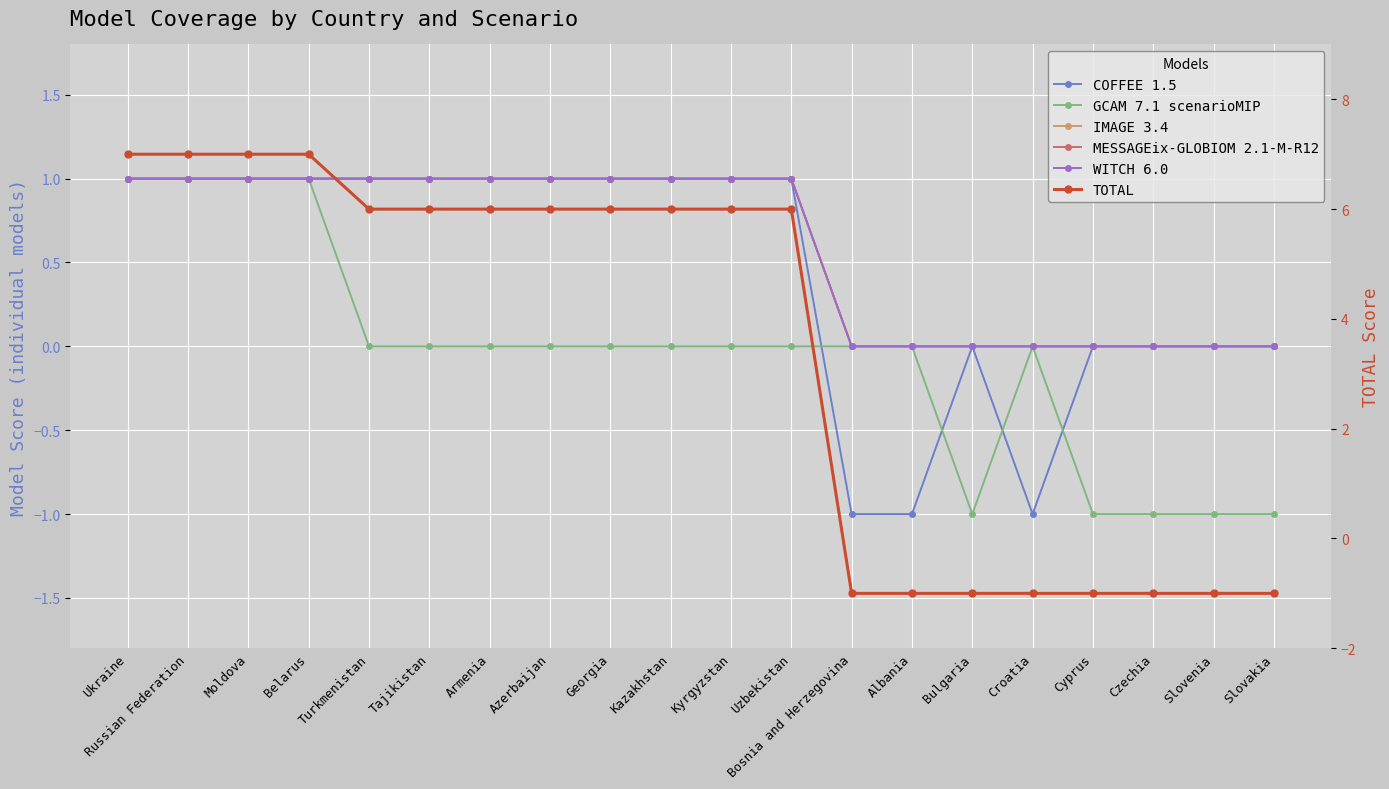

At which label is IMAGE 3.4 closest to 0?

Bosnia and Herzegovina